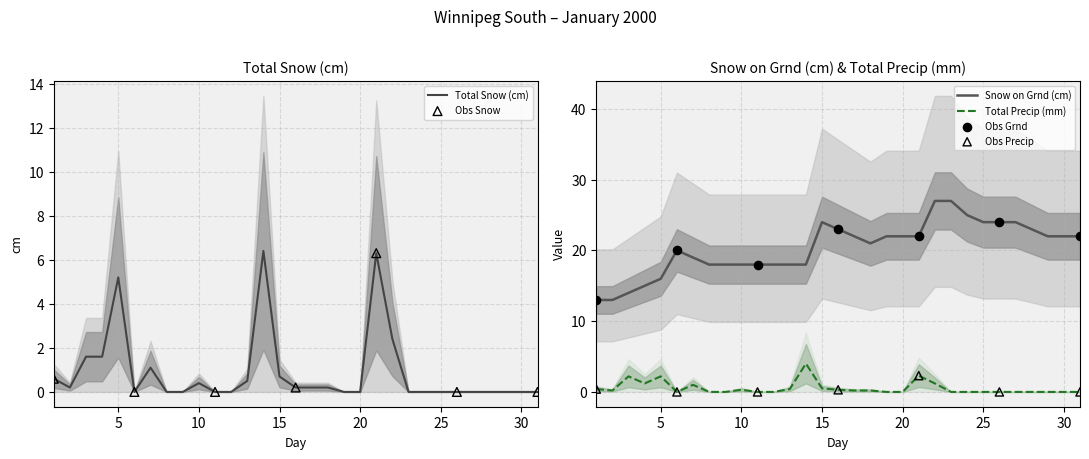

At how many categories does at least one series exceed 9?

31